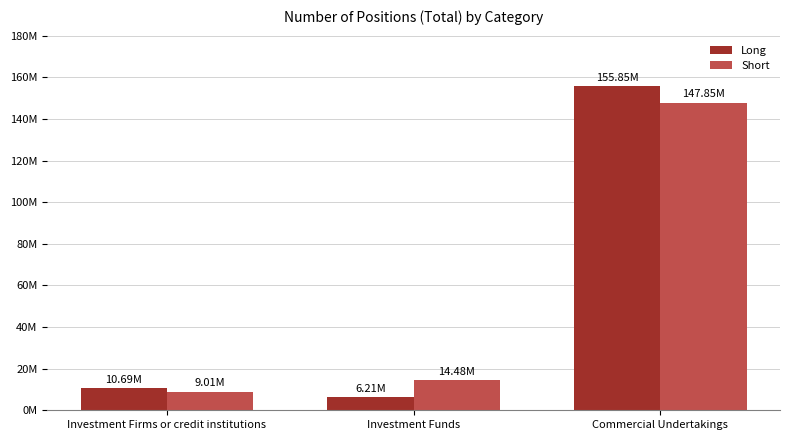

What are all the series names shown in the legend?

Long, Short